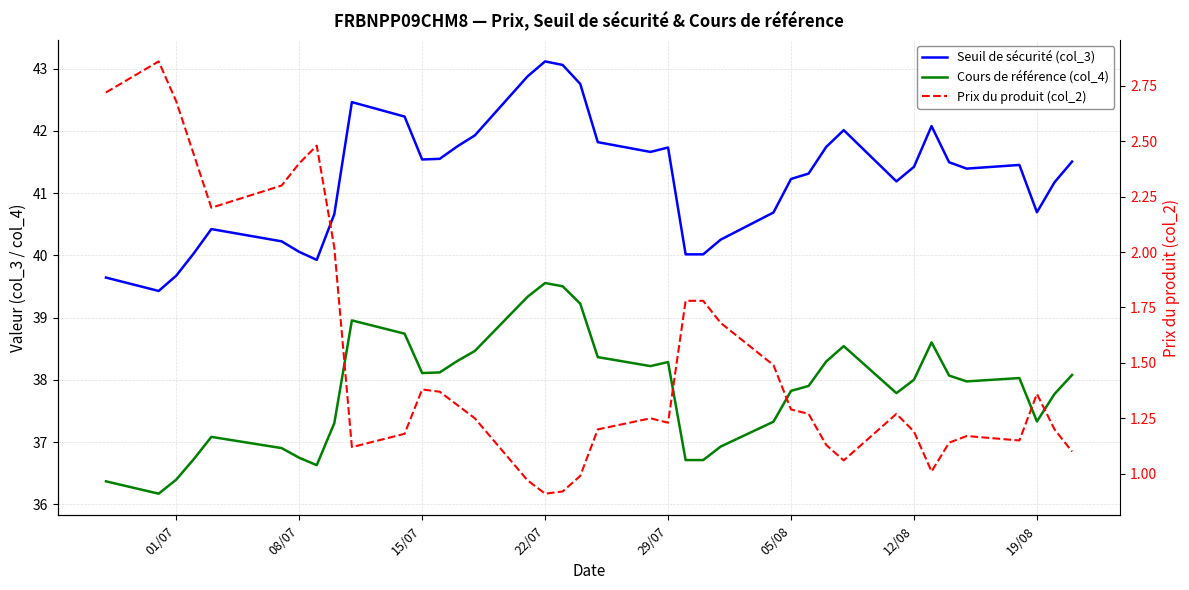

Does the chart display data point markers on the line(s)?

No